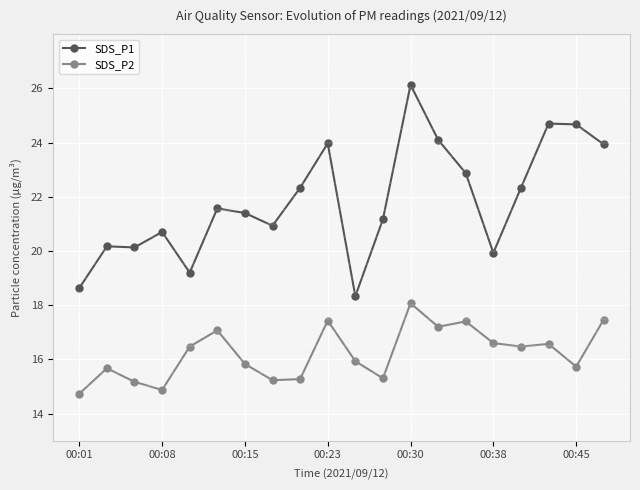

What is the highest value of the SDS_P2 series?

18.1